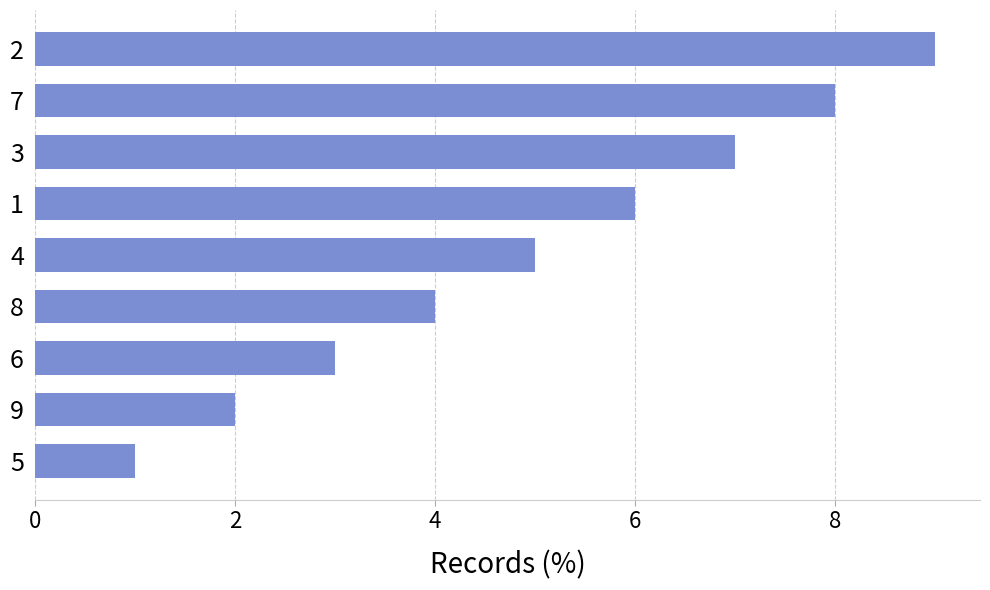

Reading bottom to top, extract all data points from this chart.

5=1	9=2	6=3	8=4	4=5	1=6	3=7	7=8	2=9